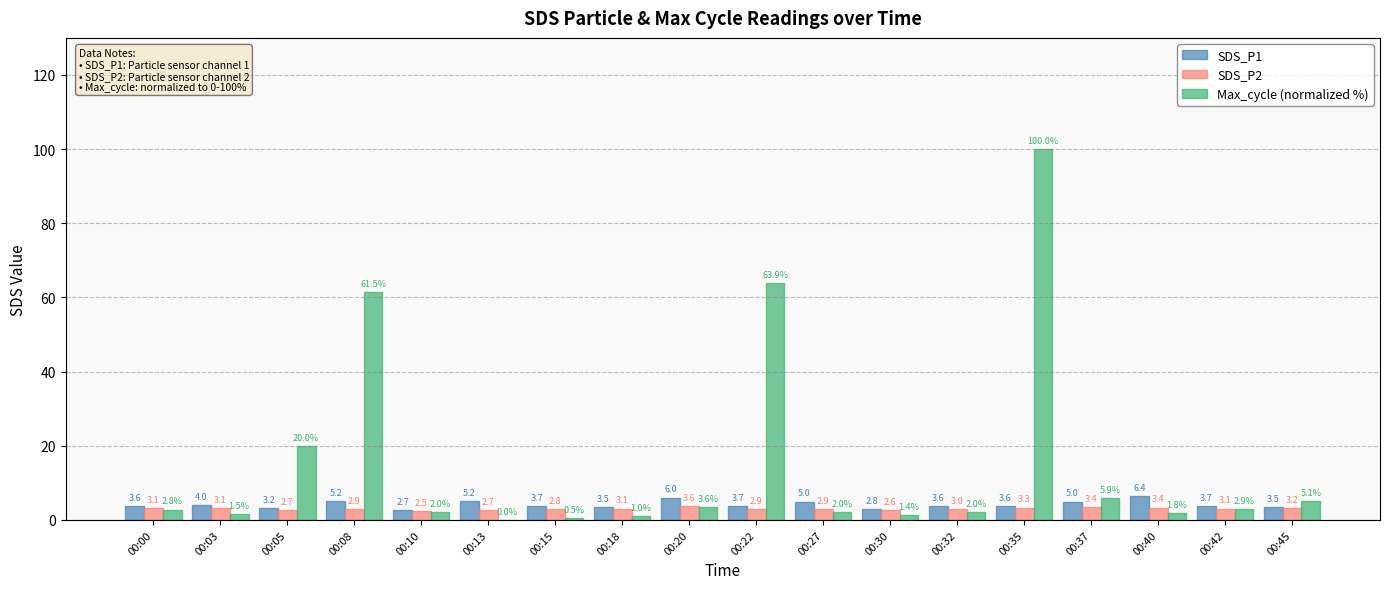

What is the greatest value displayed?

100.0